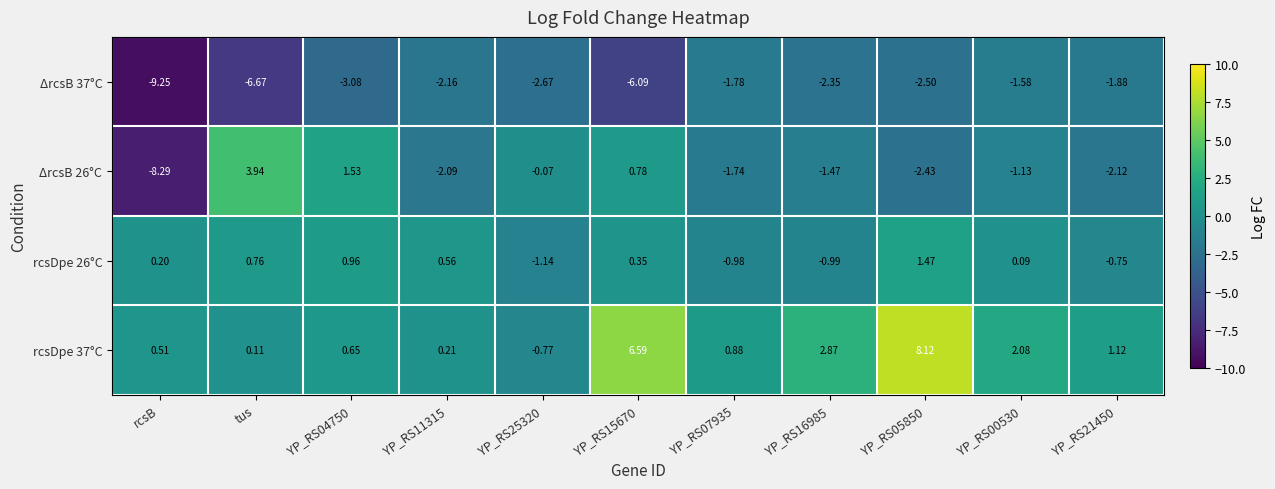

What is the total value across all series at rcsB?

-16.8